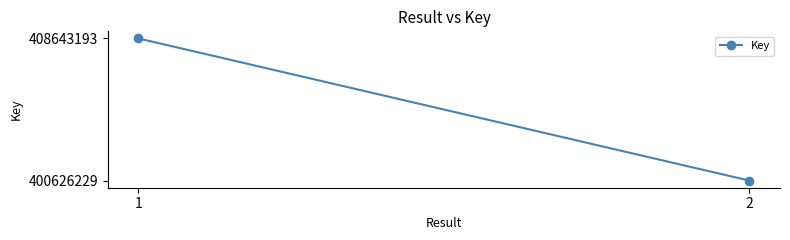

Does the chart have visible grid lines?

No